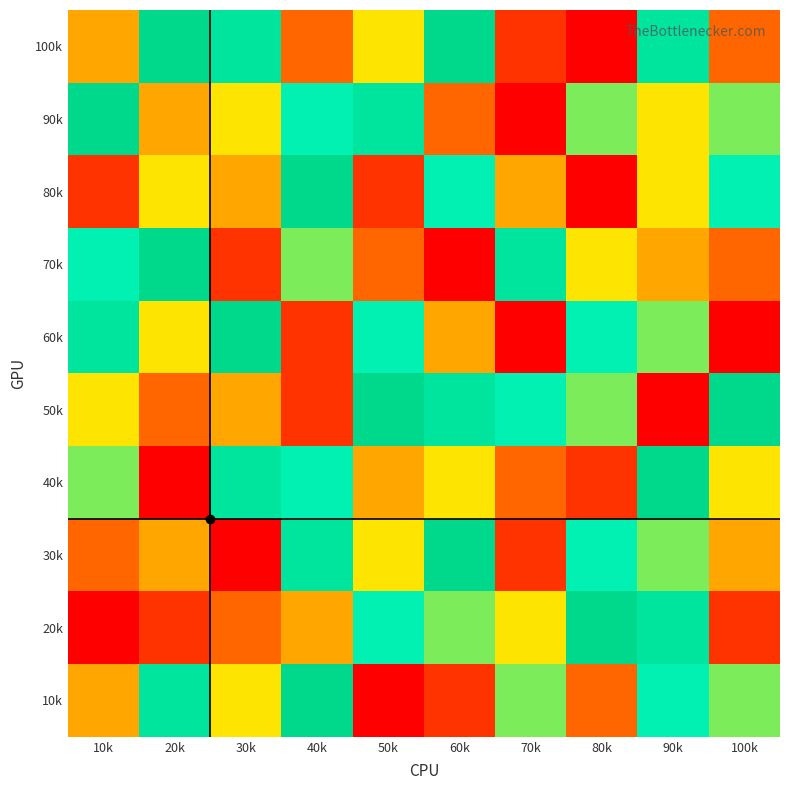

What is the spread (max minus min) of values at 50k?

8